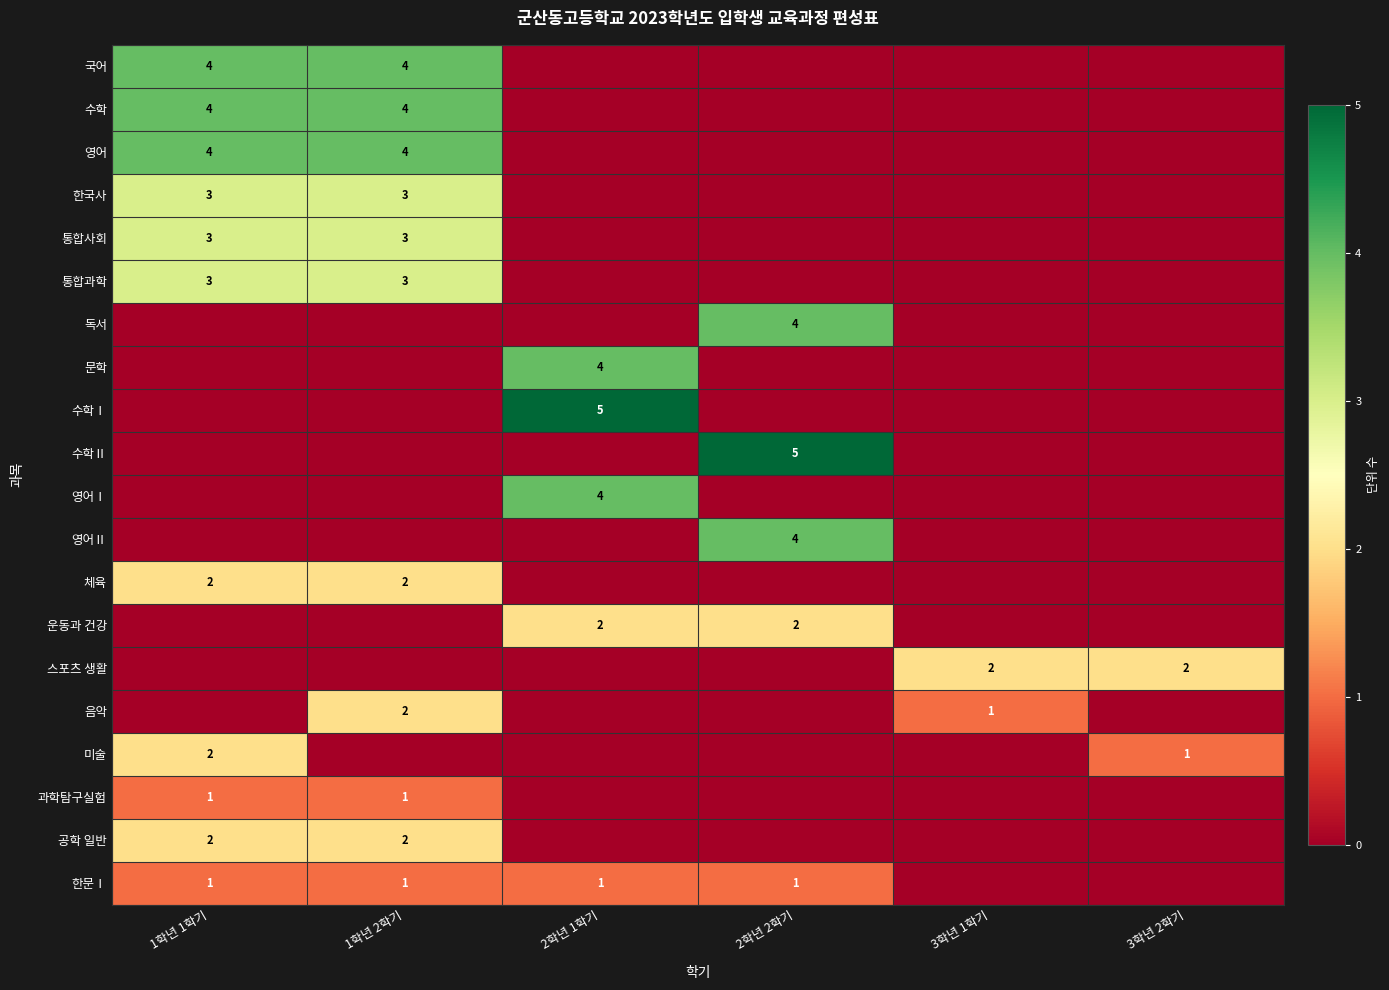

The 국어 series shows 2 at 1학년 2학기. True or false?

False